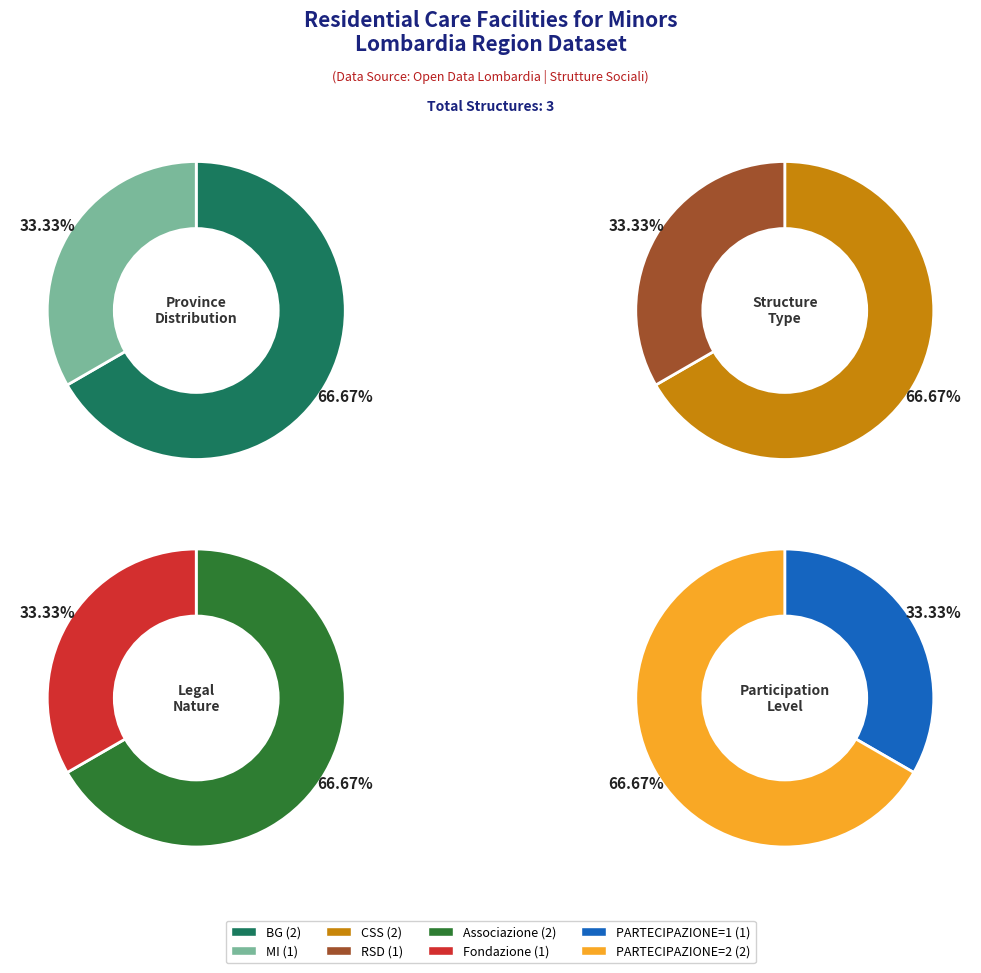

Count the number of slices in the pie.

2